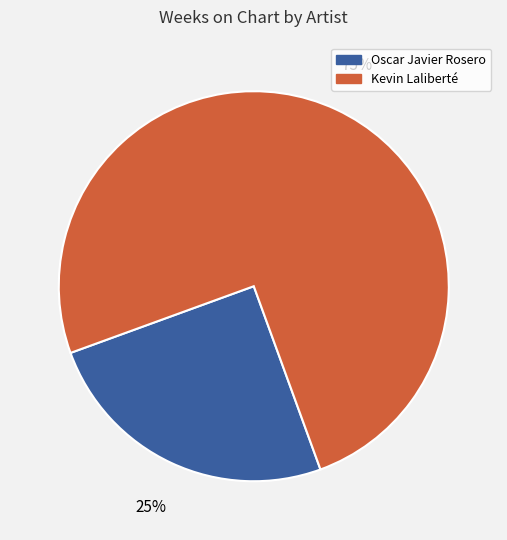

To the nearest percent, what is the average slice percentage?

50%